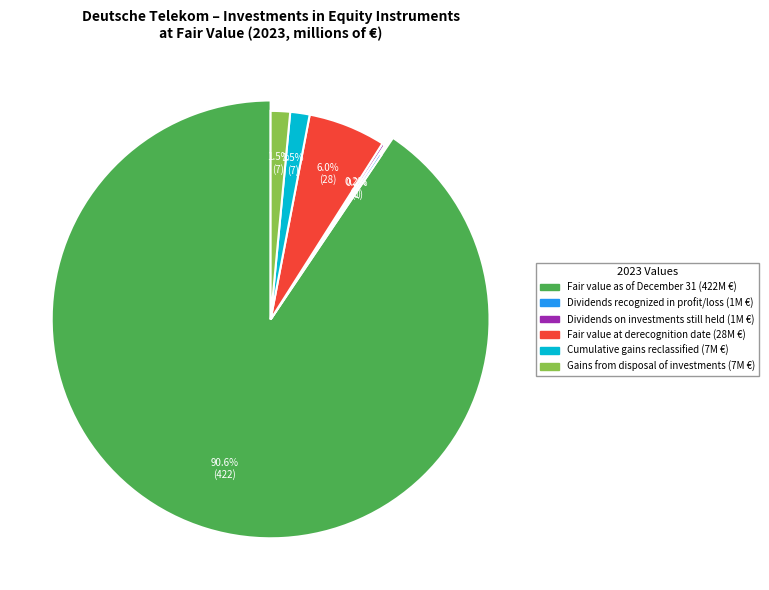

How much of the chart is everything except Fair value at derecognition date?

94.0%